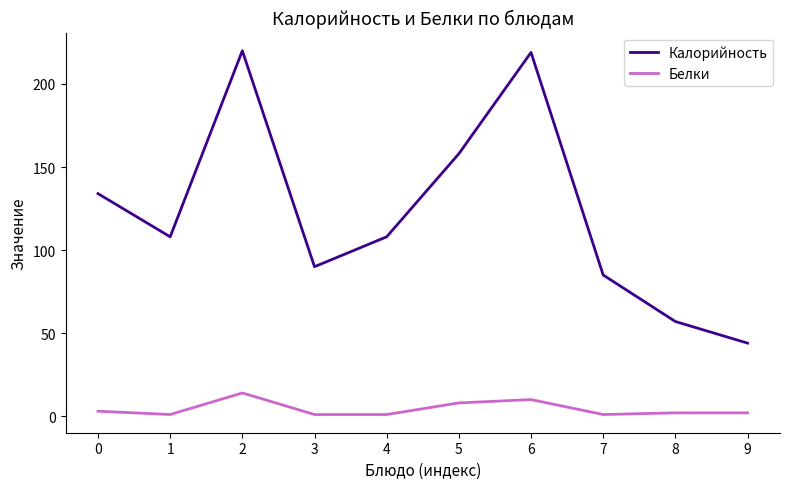

What is the difference between the highest and lowest values at 2?

206